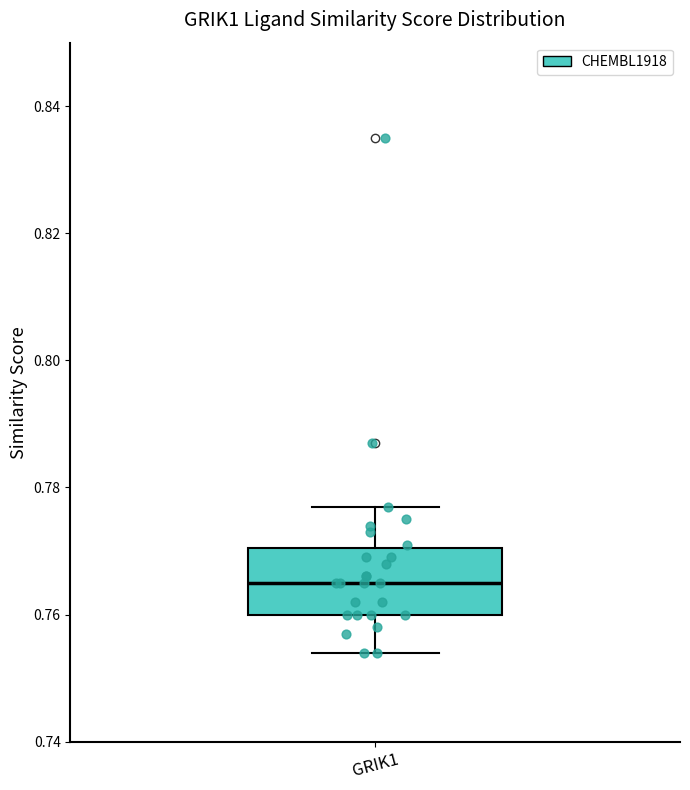

Transcribe this box plot: give where the median line is, the range the box spans, and where the two whiskers end, as read against the y-axis. The values are not printed on the chart, so give them approximately, as read against the axis.

median 0.766, box 0.760 to 0.770, whiskers 0.754 to 0.778